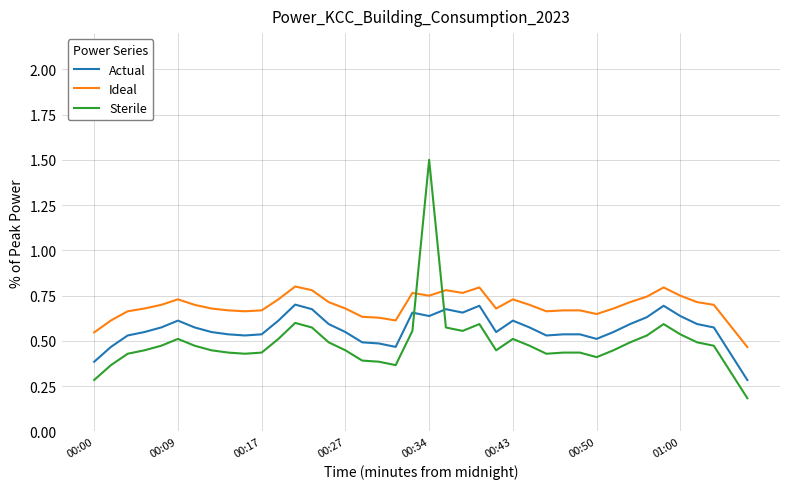

True or false: Sterile and Ideal cross at least once.

True